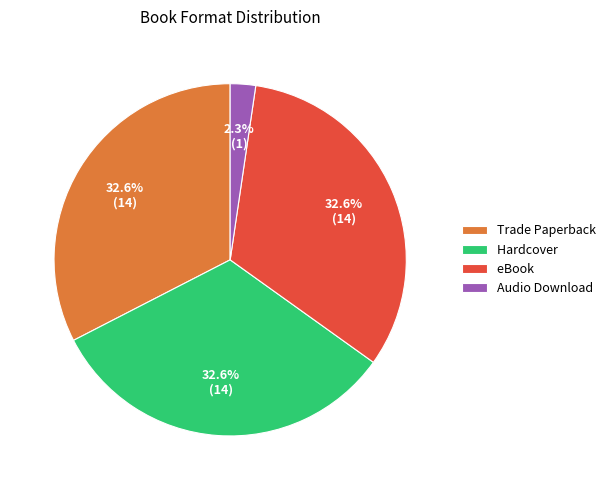

Which category has the smallest portion of the pie?

Audio Download